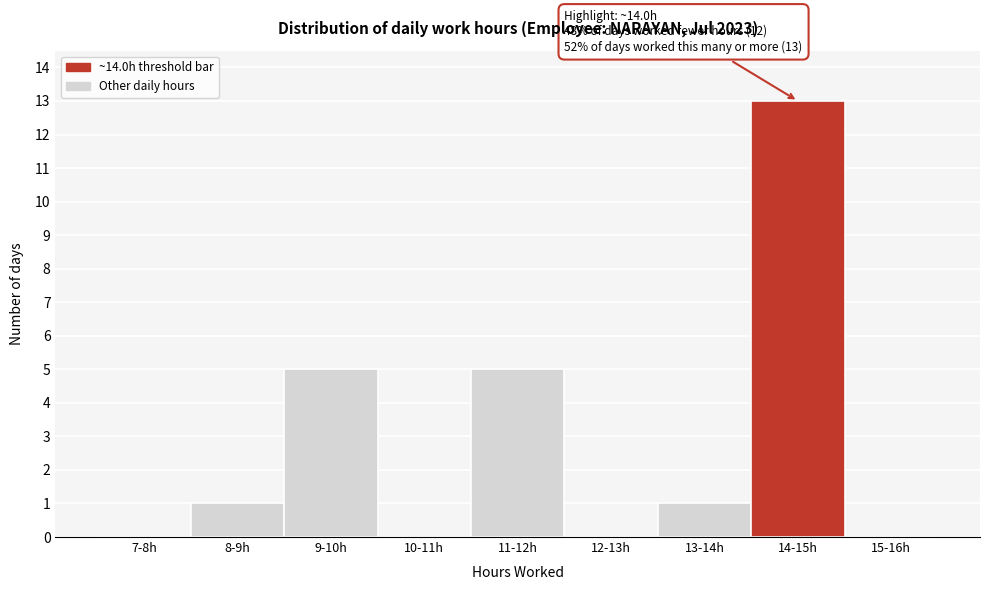

Reading right to left, transcribe all the data shown in this chart.

15-16h=0	14-15h=13	13-14h=1	12-13h=0	11-12h=5	10-11h=0	9-10h=5	8-9h=1	7-8h=0